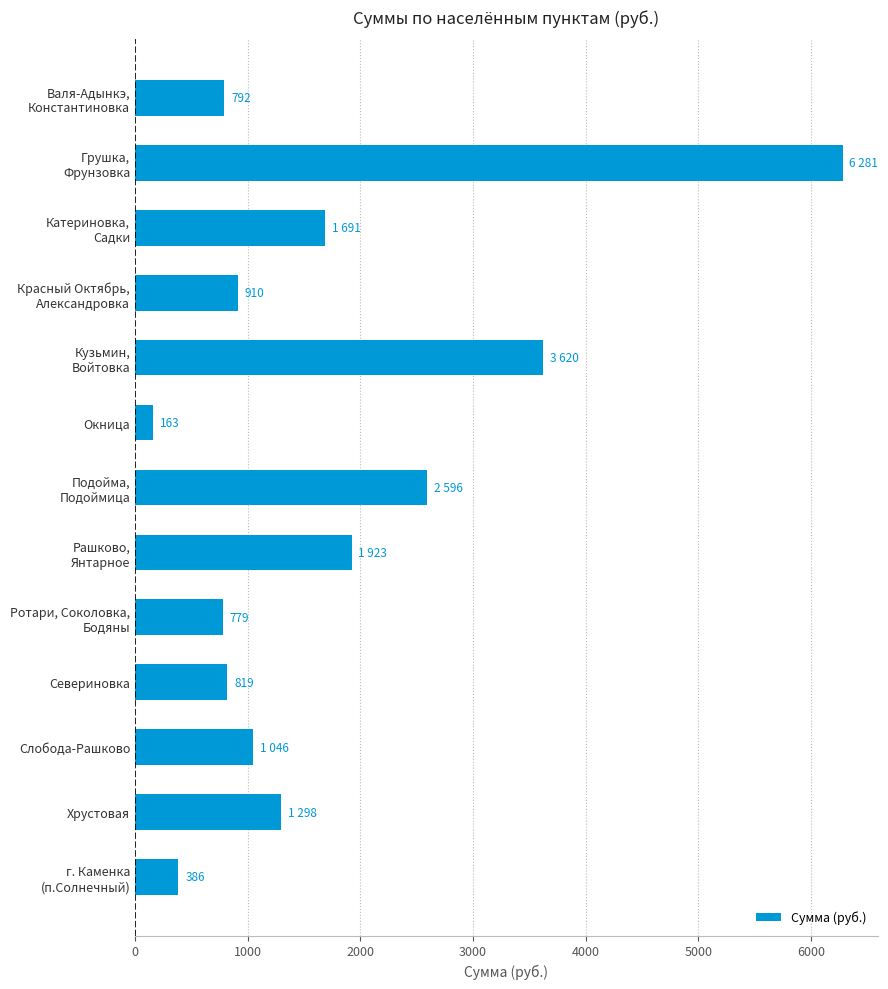

Is it true that the value at Севериновка is 562?

False